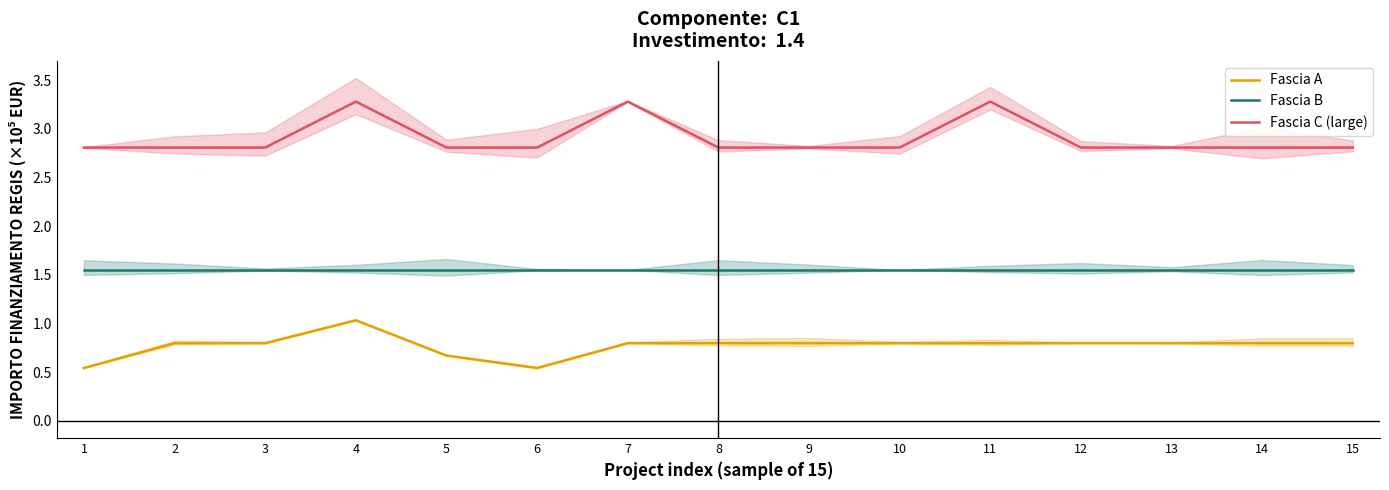

What are all the series names shown in the legend?

Fascia A, Fascia B, Fascia C (large)